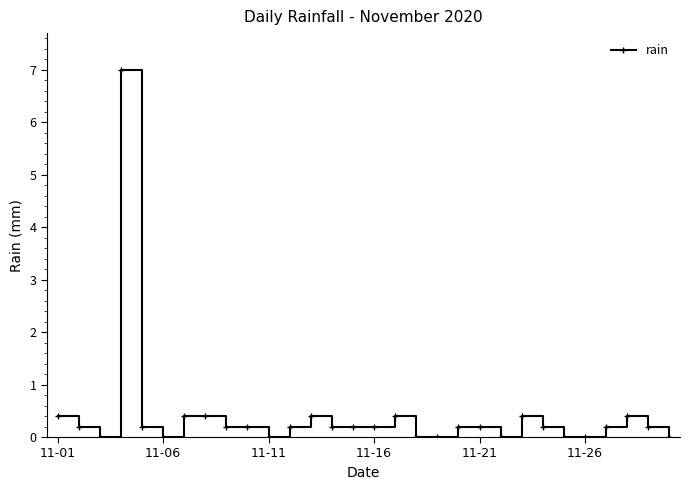

Reading left to right, what are all the values shown in this chart?

0.4	0.2	0.0	7.0	0.2	0.0	0.4	0.4	0.2	0.2	0.0	0.2	0.4	0.2	0.2	0.2	0.4	0.0	0.0	0.2	0.2	0.0	0.4	0.2	0.0	0.0	0.2	0.4	0.2	0.0